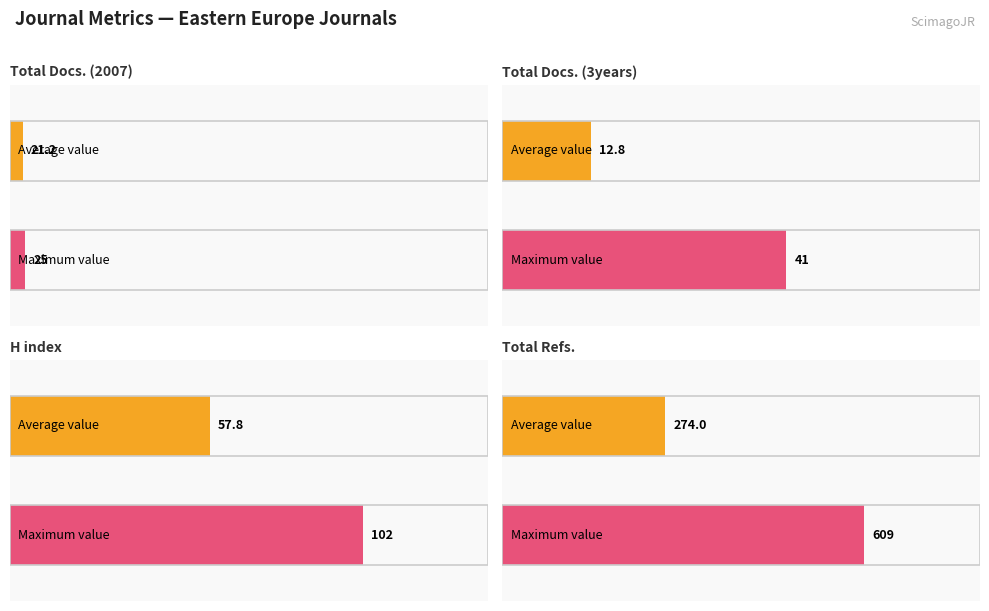

Is it true that Total Docs. (2007) equals 34 at Foresight and STI Governance?

False